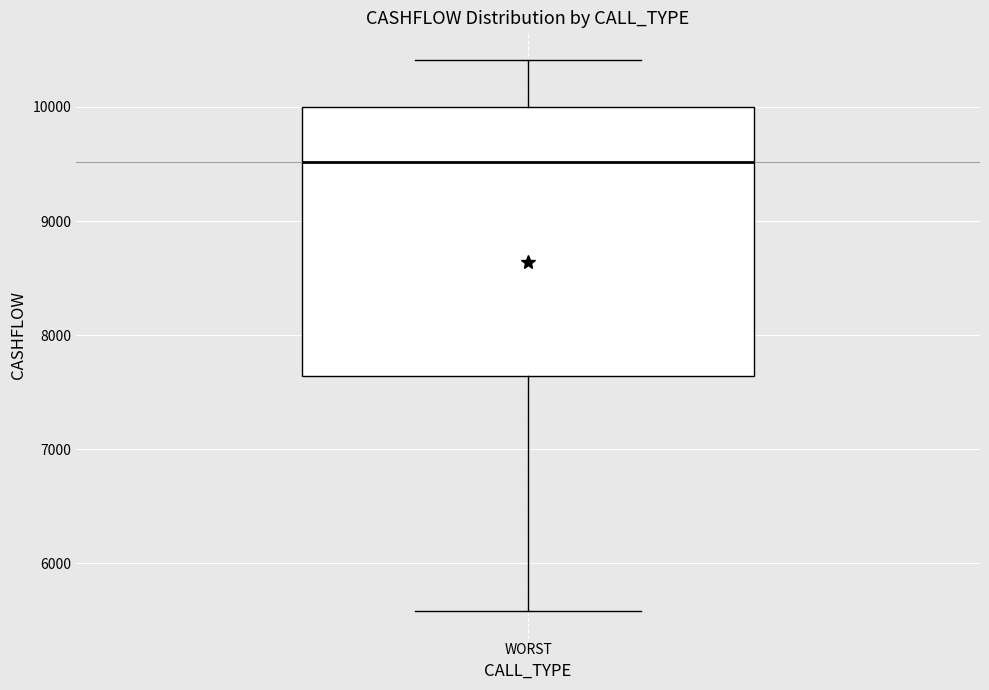

Read this box plot against the y-axis: the position of the median line, the range covered by the box, and the ends of both whiskers. The values are not printed on the chart, so give them approximately, as read against the axis.

median 9500, box 7600 to 10000, whiskers 5600 to 10400